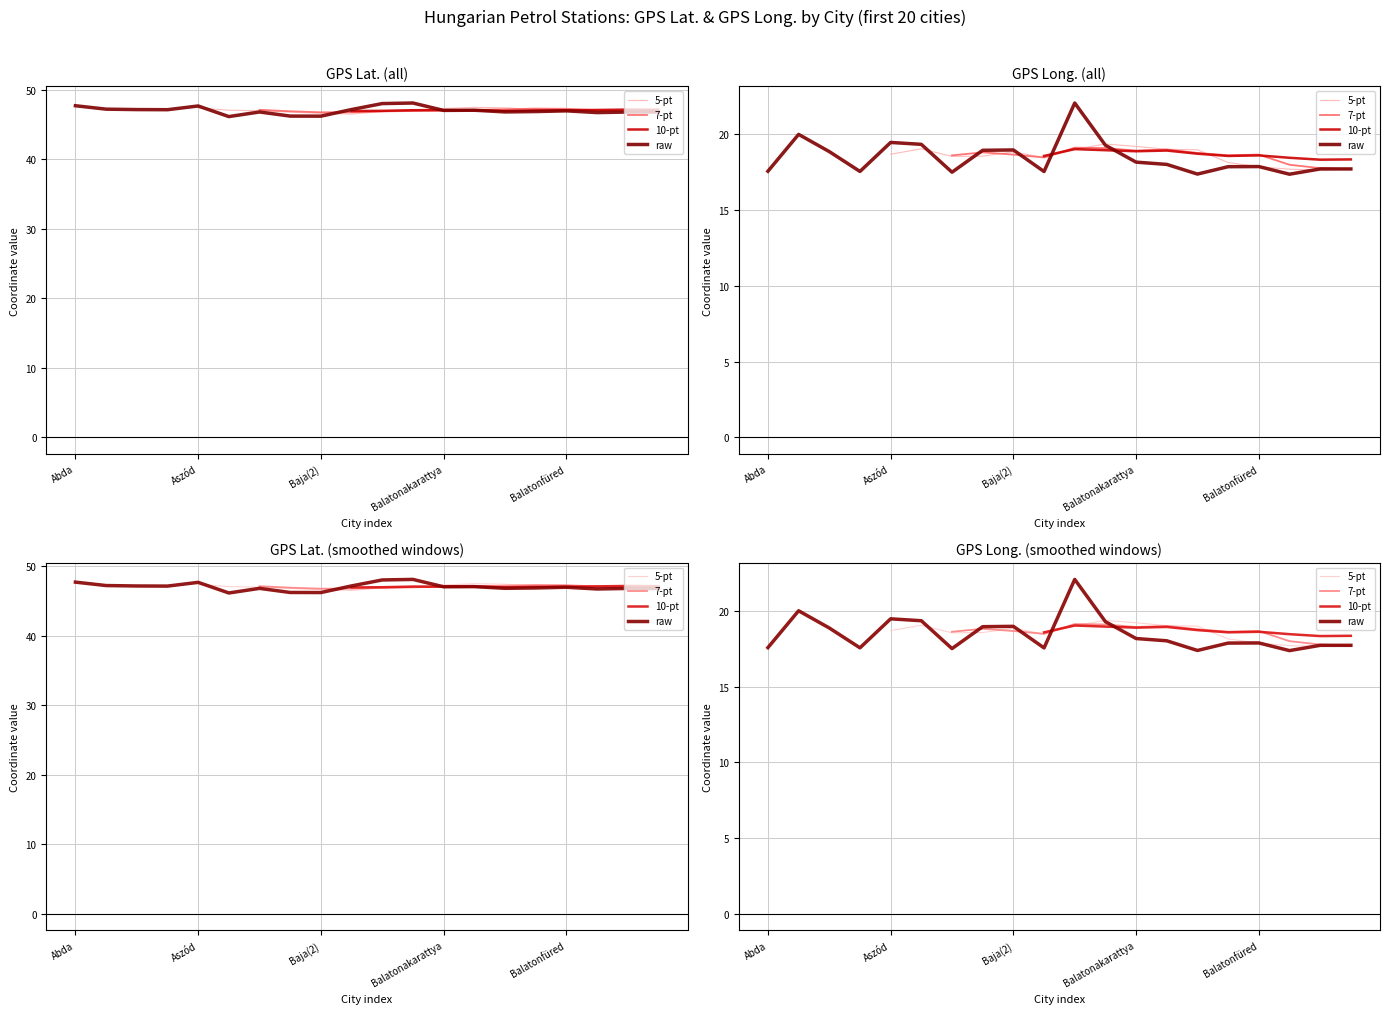

At which label does GPS Lat. reach its minimum?

Bácsalmás